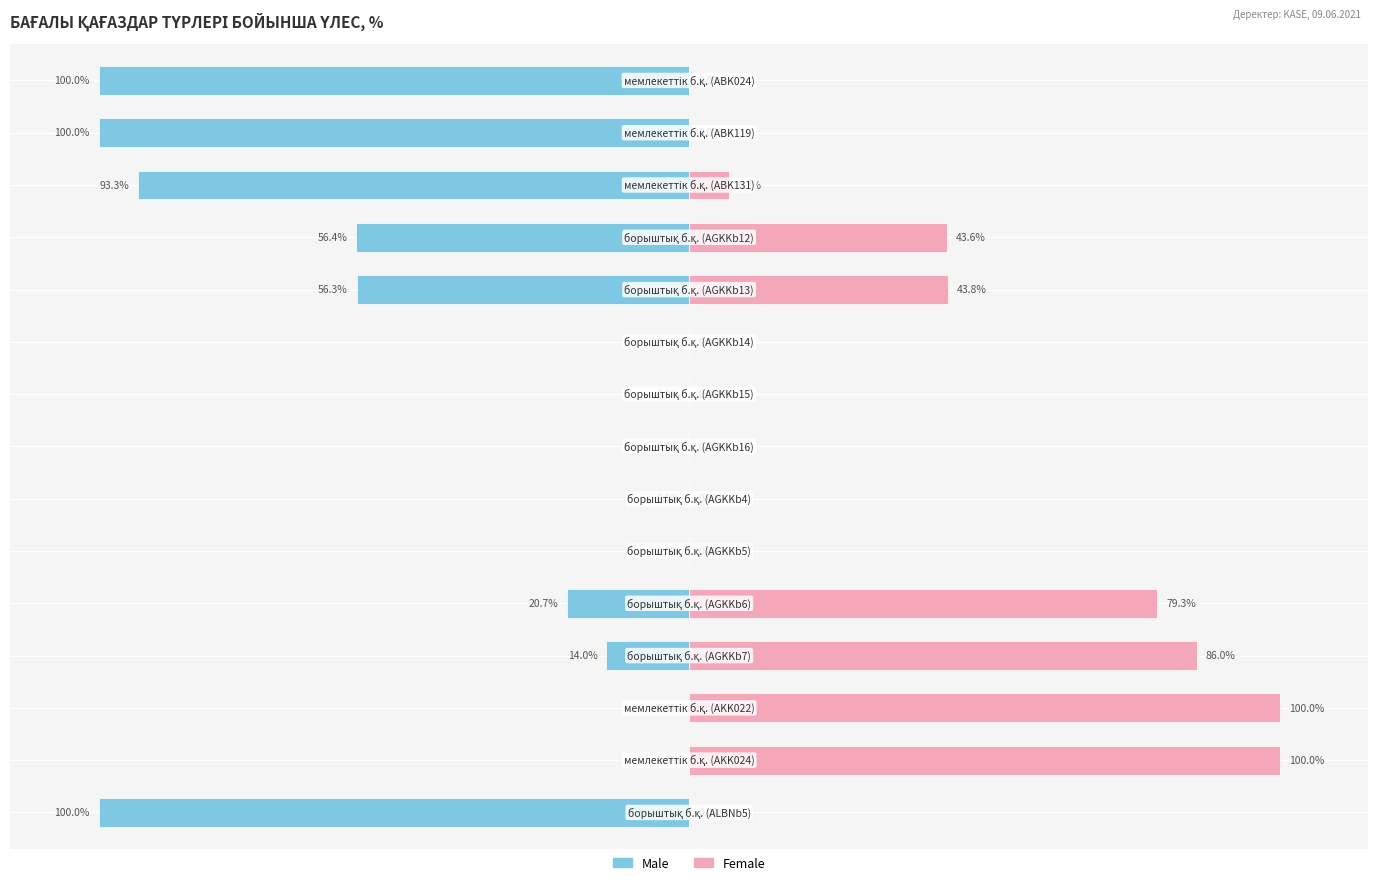

Reading right to left, what are all the values shown in this chart?

Male: 14=-100.0	13=0.0	12=0.0	11=-14.0	10=-20.7	9=0.0	8=0.0	7=0.0	6=0.0	5=0.0	4=-56.3	3=-56.4	2=-93.3	1=-100.0	0=-100.0
Female: 14=0.0	13=100.0	12=100.0	11=86.0	10=79.3	9=0.0	8=0.0	7=0.0	6=0.0	5=0.0	4=43.8	3=43.6	2=6.7	1=0.0	0=0.0